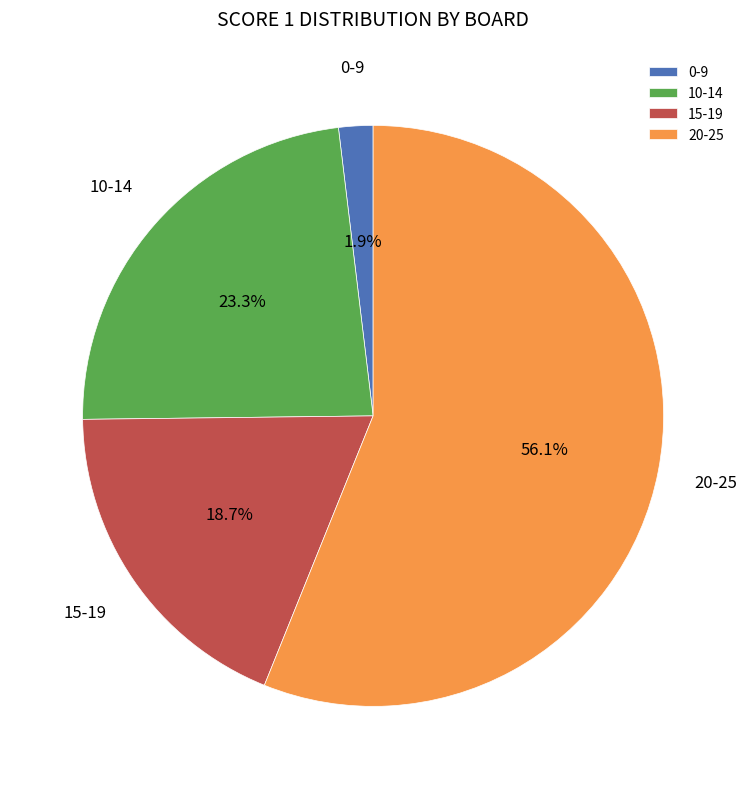

Rank the categories by value from highest to lowest.

20-25, 10-14, 15-19, 0-9